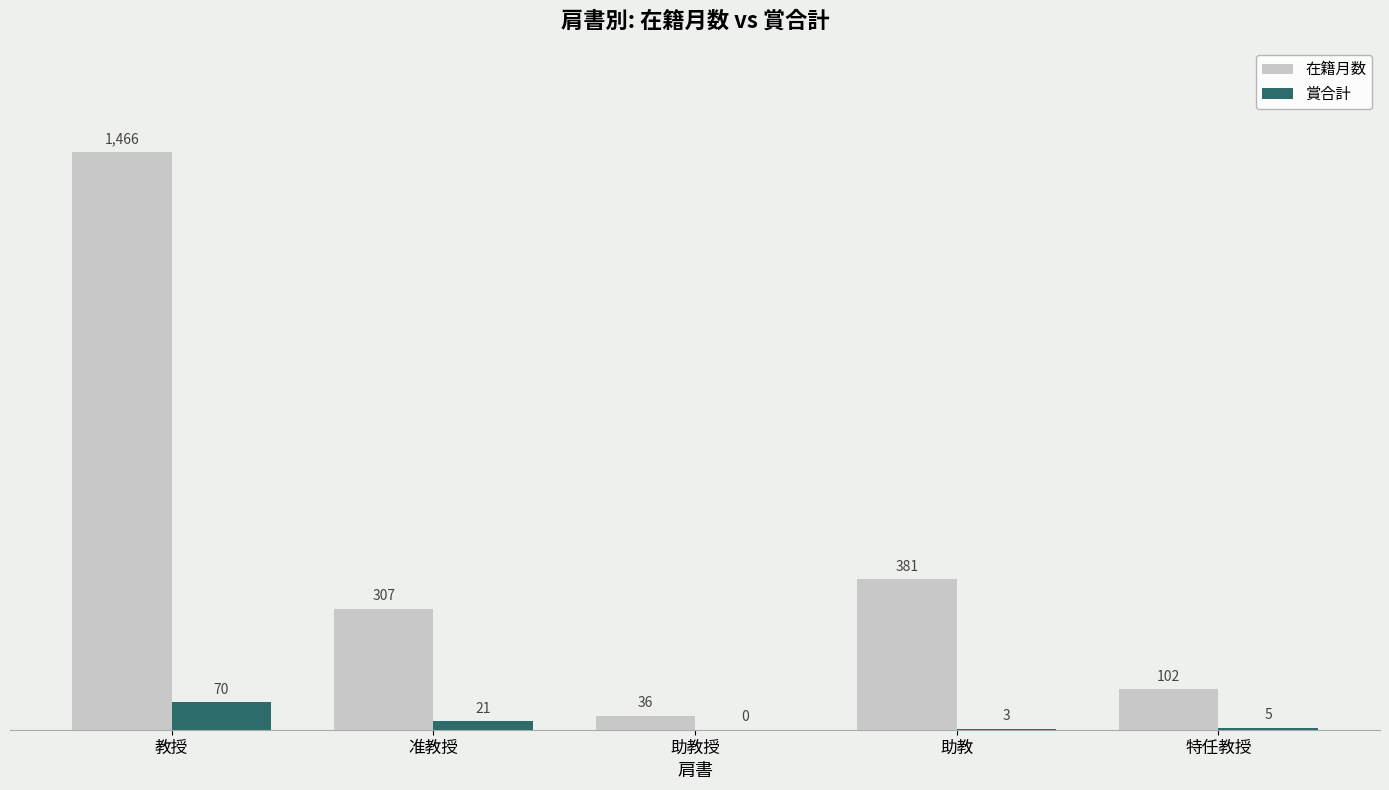

Which label corresponds to the largest value in the chart?

教授